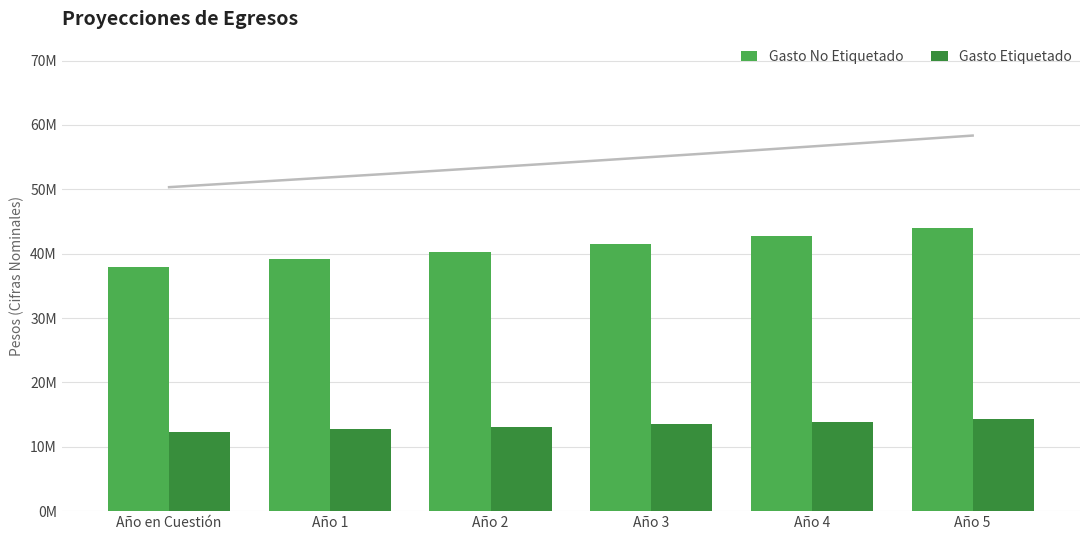

Which has a higher value, Año 3 or Año en Cuestión?

Año 3